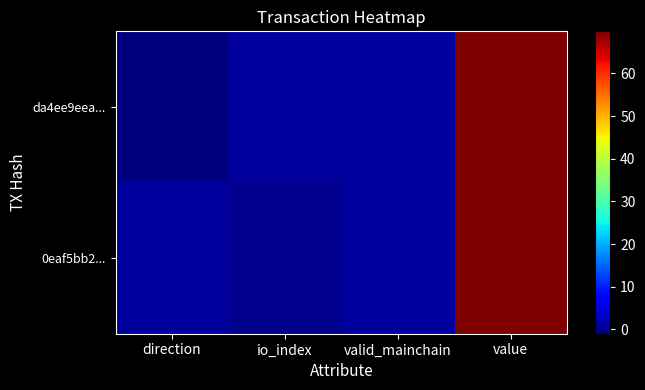

Rank the series by their maximum value, from highest to lowest.

da4ee9eea..., 0eaf5bb2...